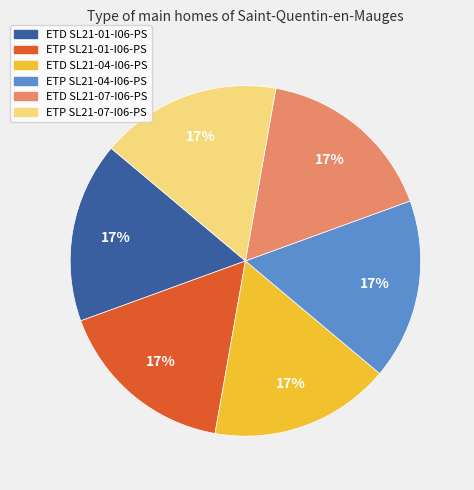

What percentage is the ETD SL21-04-I06-PS slice, to the nearest percent?

17%